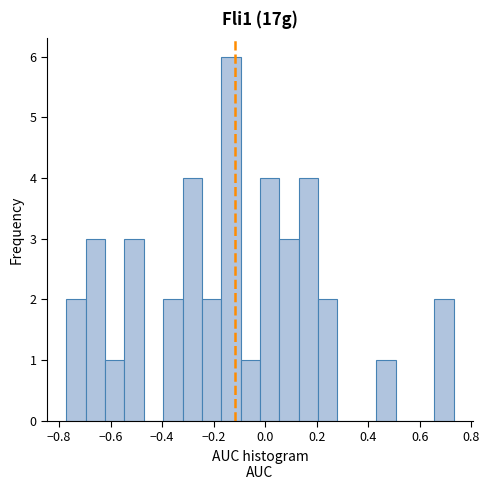

Around what value on the x-axis is the tallest bar? Give the approximate position of its centre, as read against the axis.

-0.14